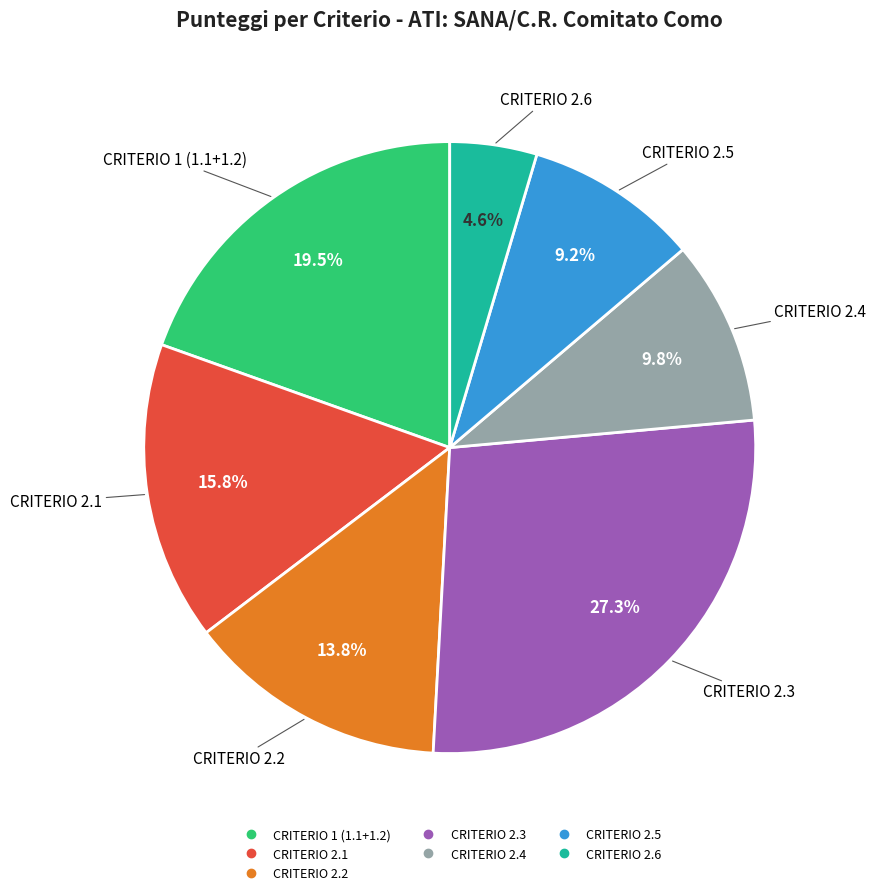

How many slices are in this pie chart?

7